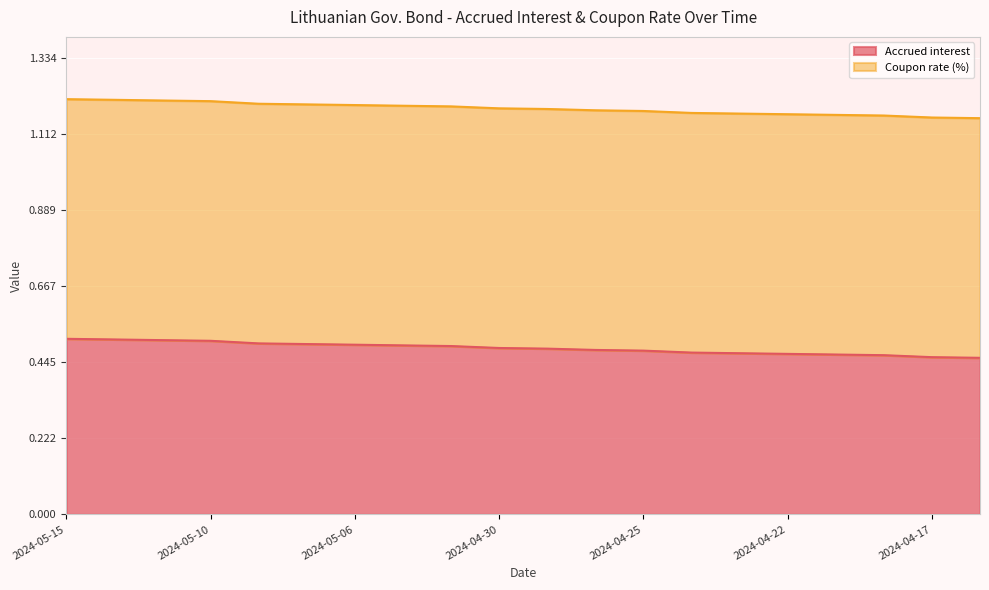

Where is the data nearest to the value 0?

2024-04-16